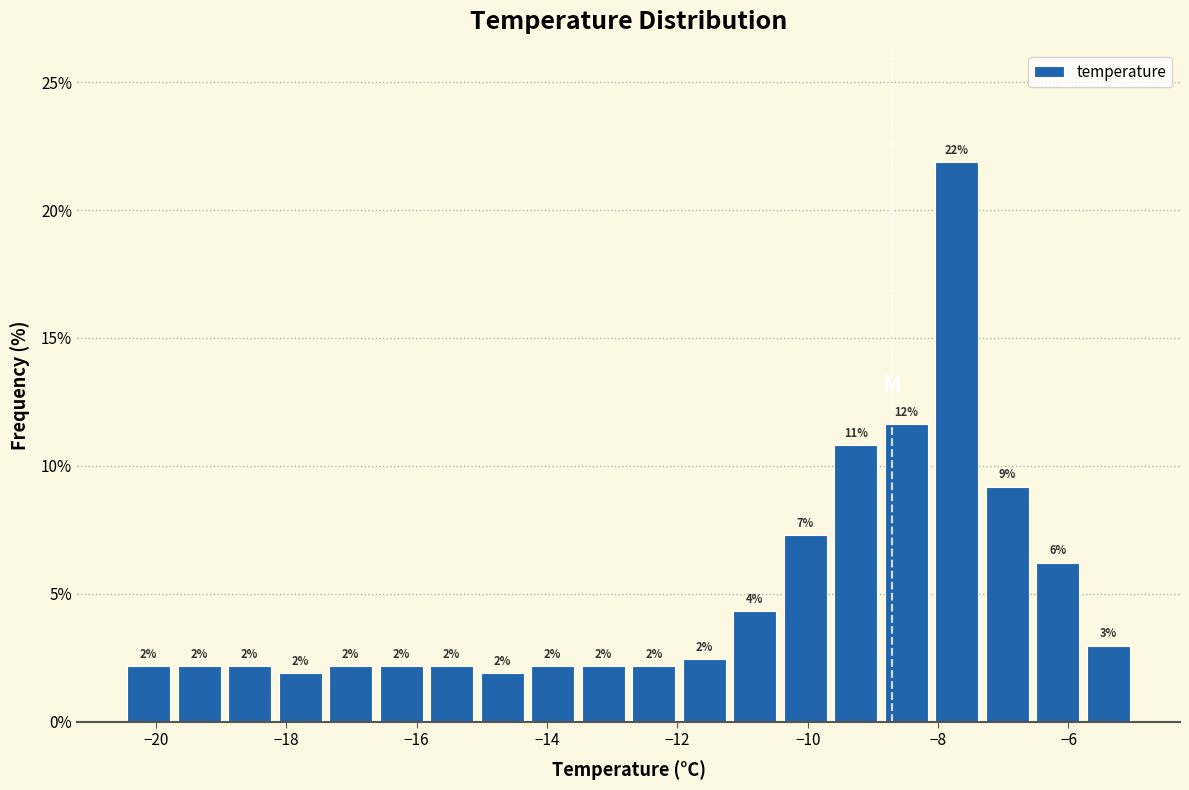

Read against the x-axis, roughly where is the centre of the tallest bar?

-7.8